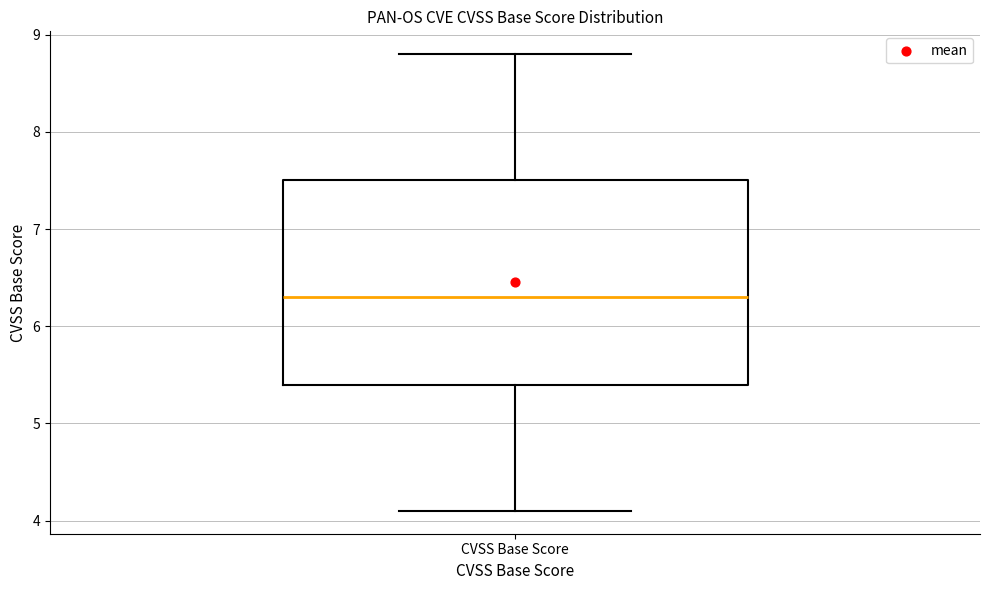

Read this box plot against the y-axis: the position of the median line, the range covered by the box, and the ends of both whiskers. The values are not printed on the chart, so give them approximately, as read against the axis.

median 6.3, box 5.4 to 7.5, whiskers 4.1 to 8.8